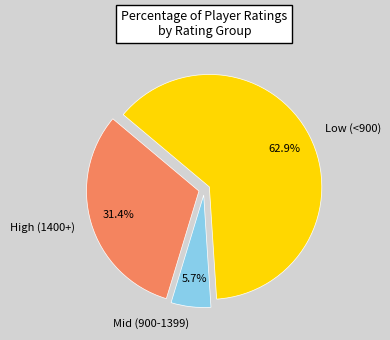

Which category has the biggest portion of the pie?

Low (<900)